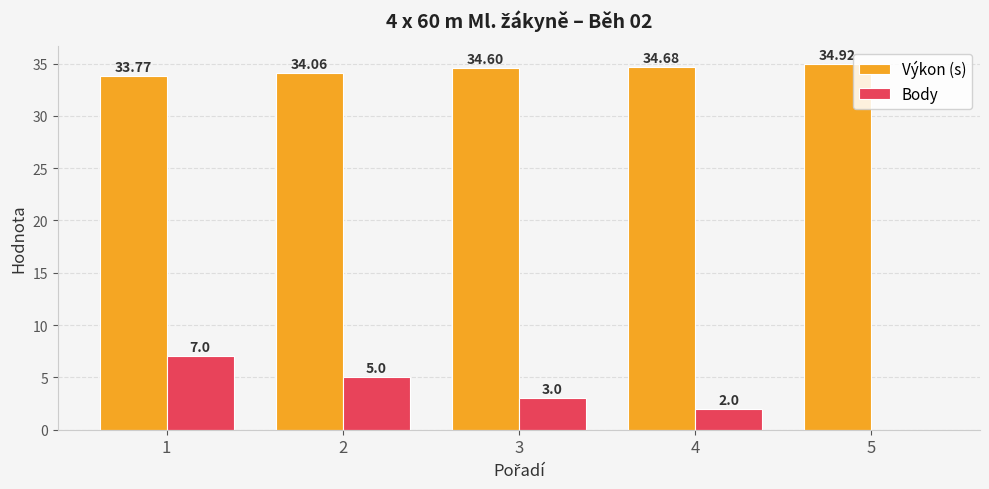

What is the greatest value displayed?

34.9